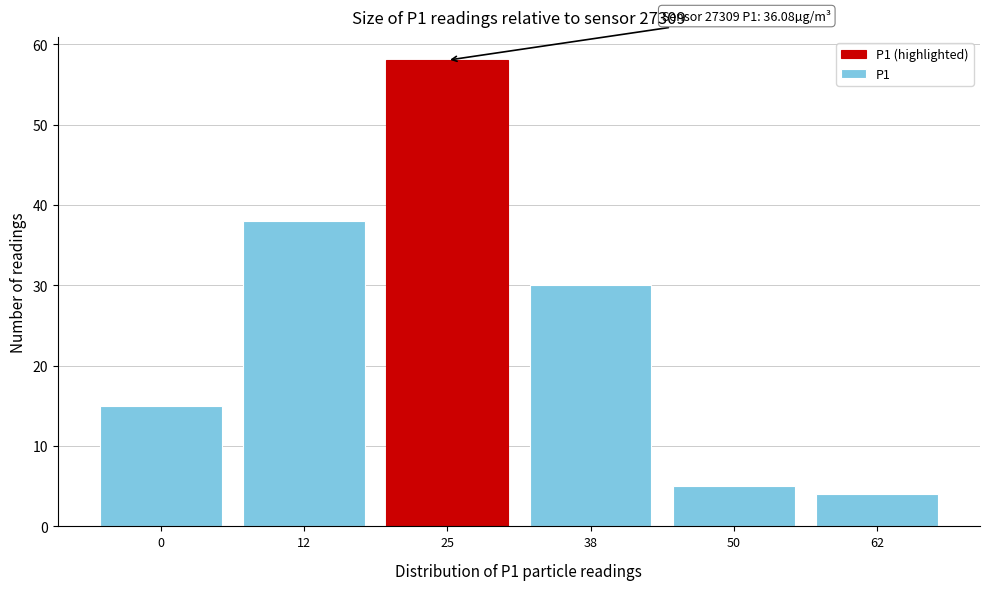

Reading left to right, list all the values displayed in this chart.

0=15	12=38	25=58	38=30	50=5	62=4